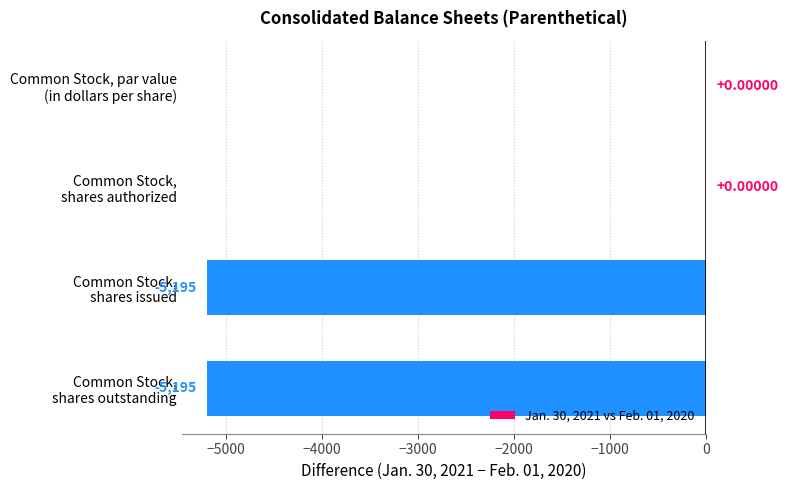

What is the sum of all values?

-10390